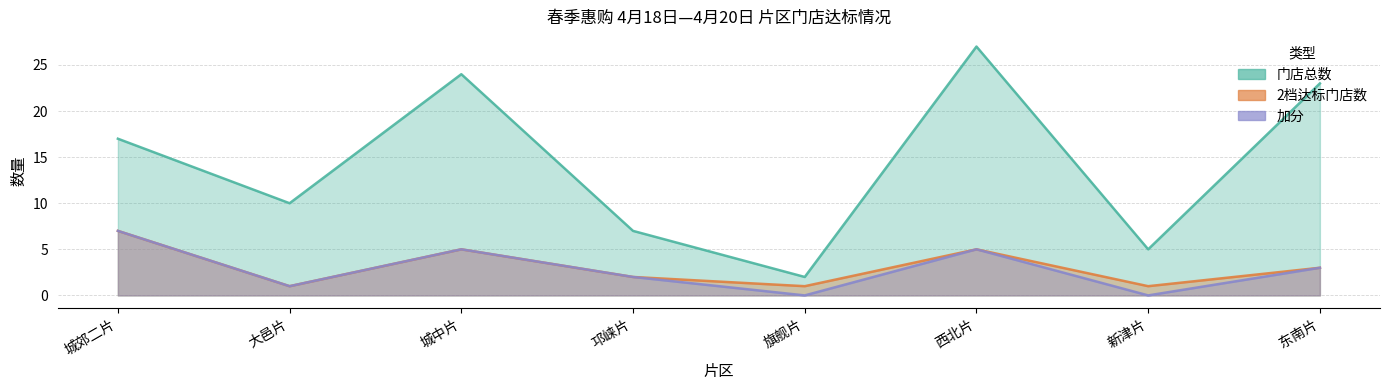

True or false: 门店总数 has a value of 5 at 新津片.

True